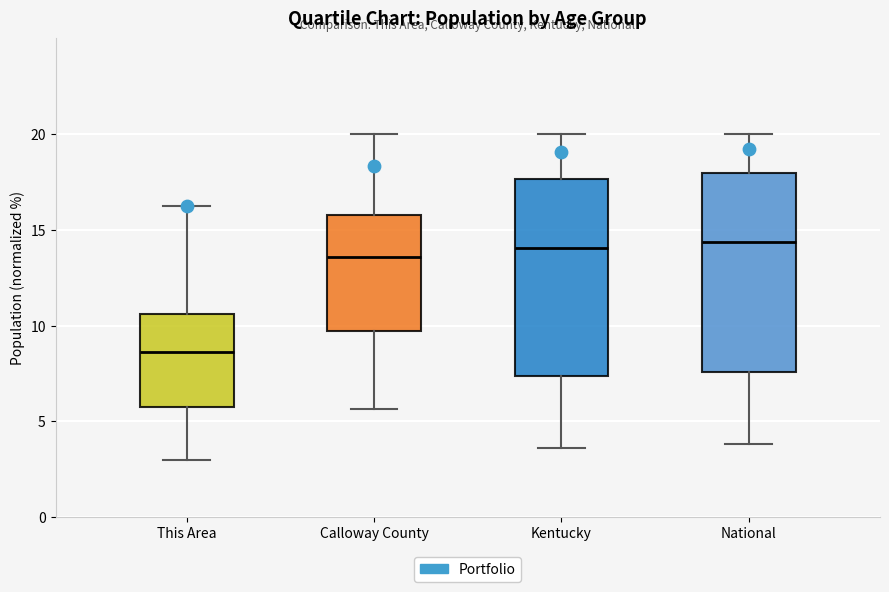

Where does the lower whisker of the box for This Area end on the y-axis? The values are not printed on the chart, so give them approximately, as read against the axis.

3.0